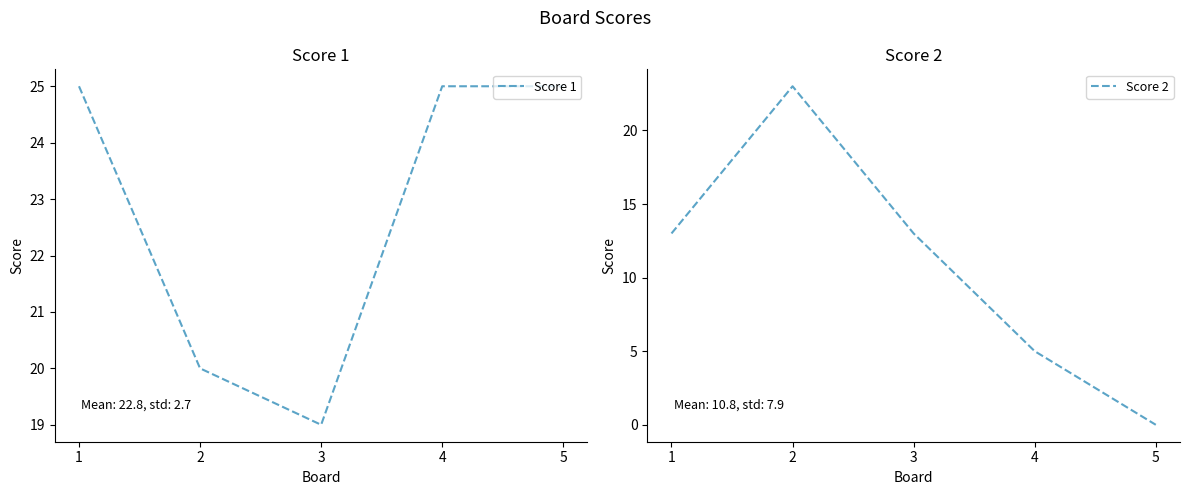

Which label corresponds to the smallest value in the chart?

5